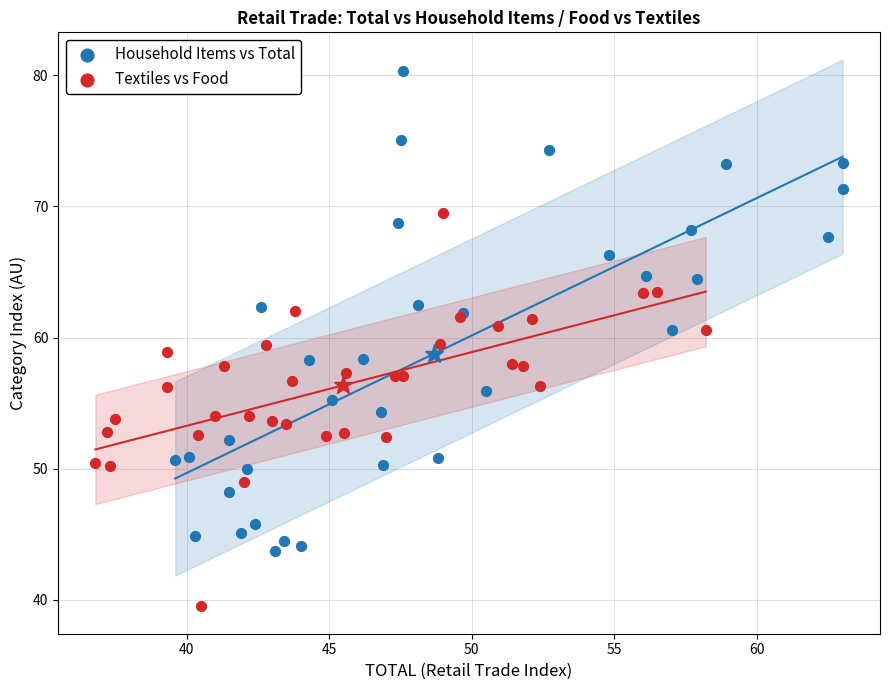

Which series has the largest Y range (max minus min)?

Household Items vs Total